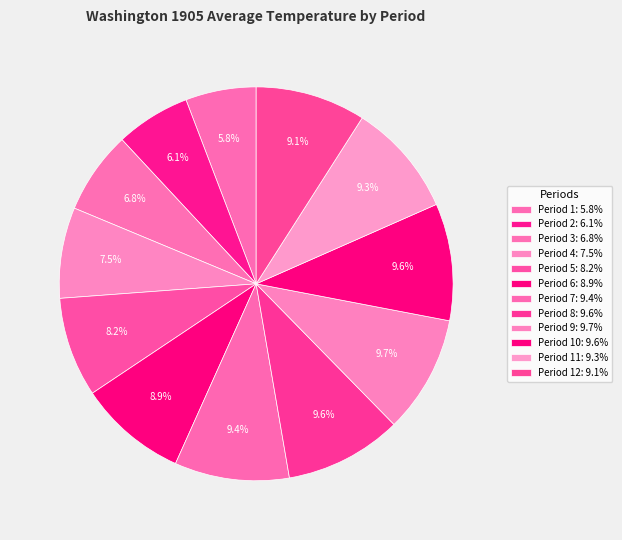

Rank the categories by value from highest to lowest.

Period 9, Period 8, Period 10, Period 7, Period 11, Period 12, Period 6, Period 5, Period 4, Period 3, Period 2, Period 1